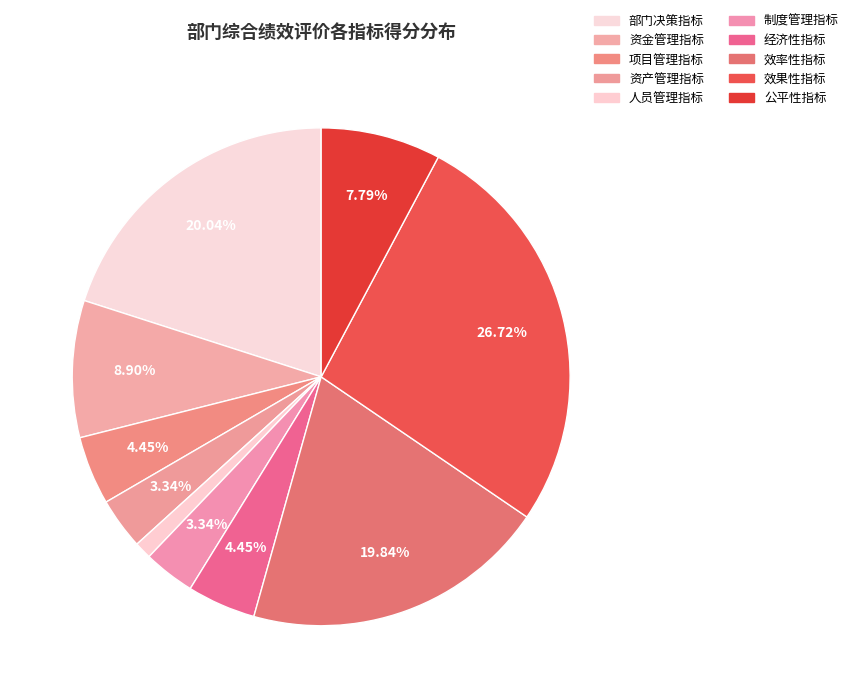

How many segments does this pie chart have?

10